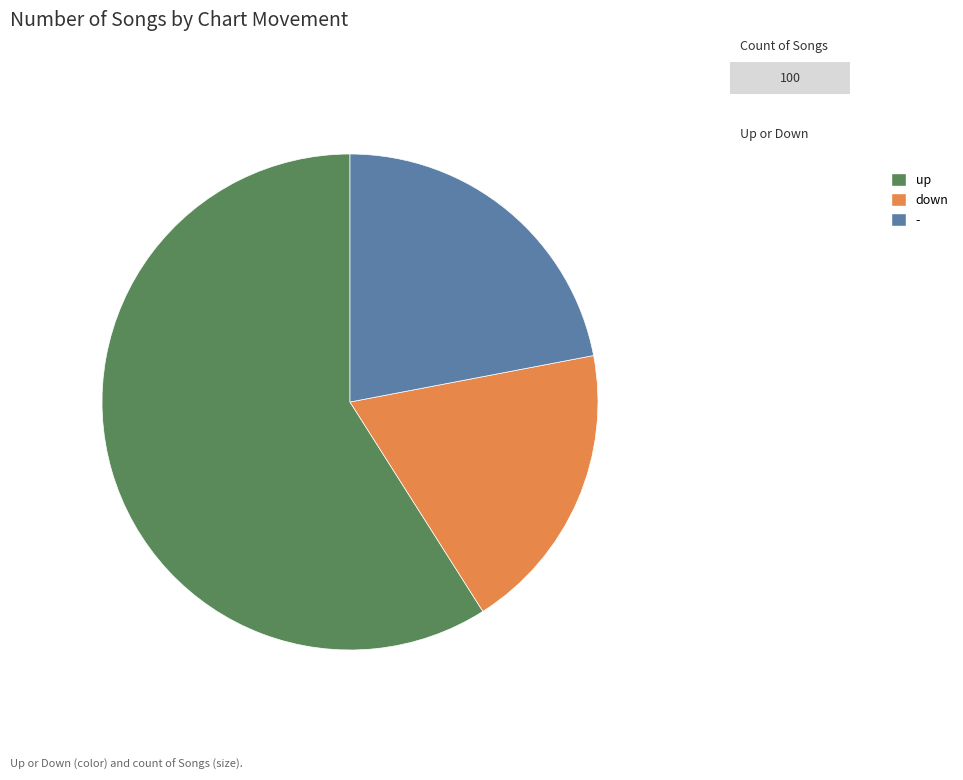

True or false: - accounts for 22% of the total.

True